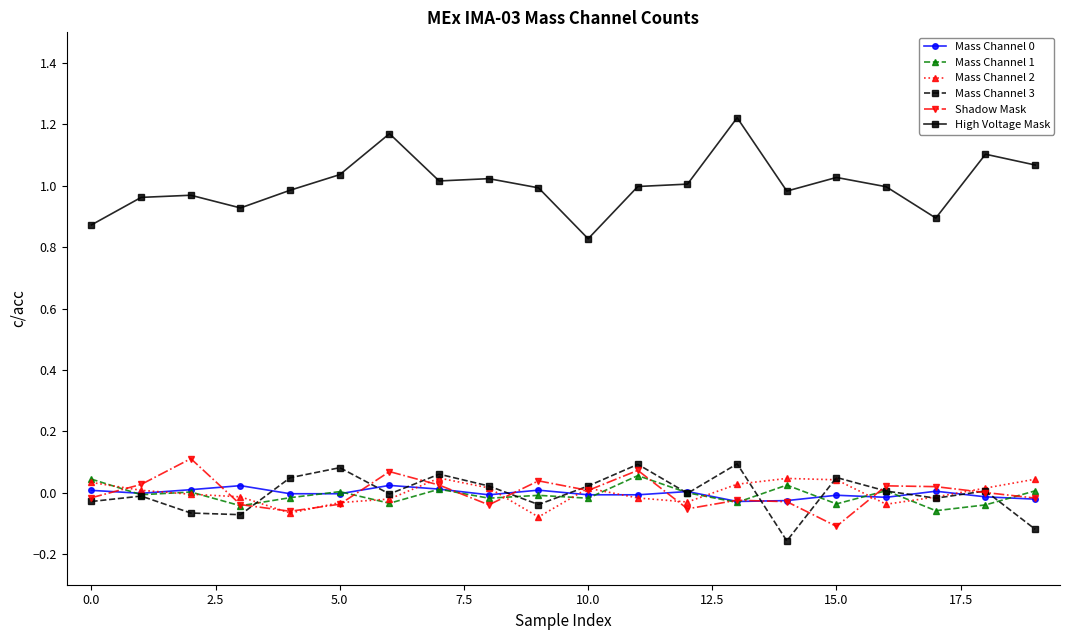

True or false: High Voltage Mask and Shadow Mask cross at least once.

False